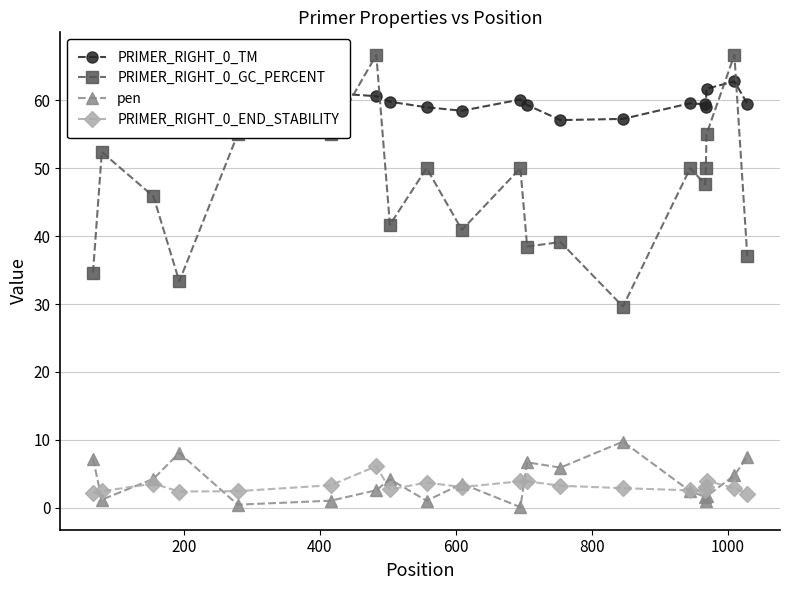

True or false: PRIMER_RIGHT_0_GC_PERCENT and pen cross at least once.

False